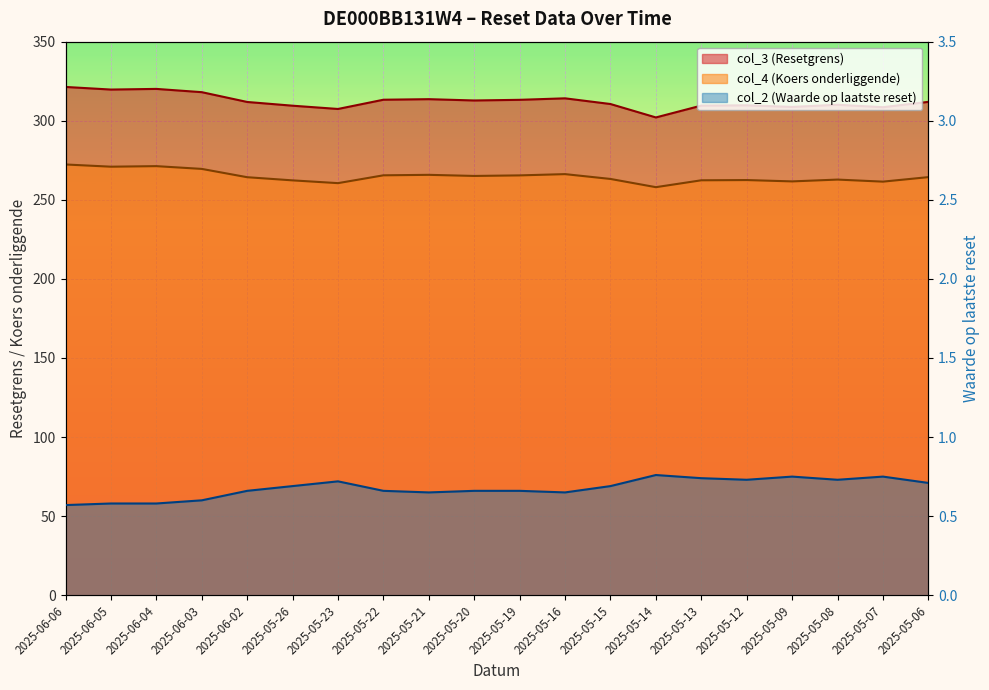

At how many categories does at least one series exceed 307?

19